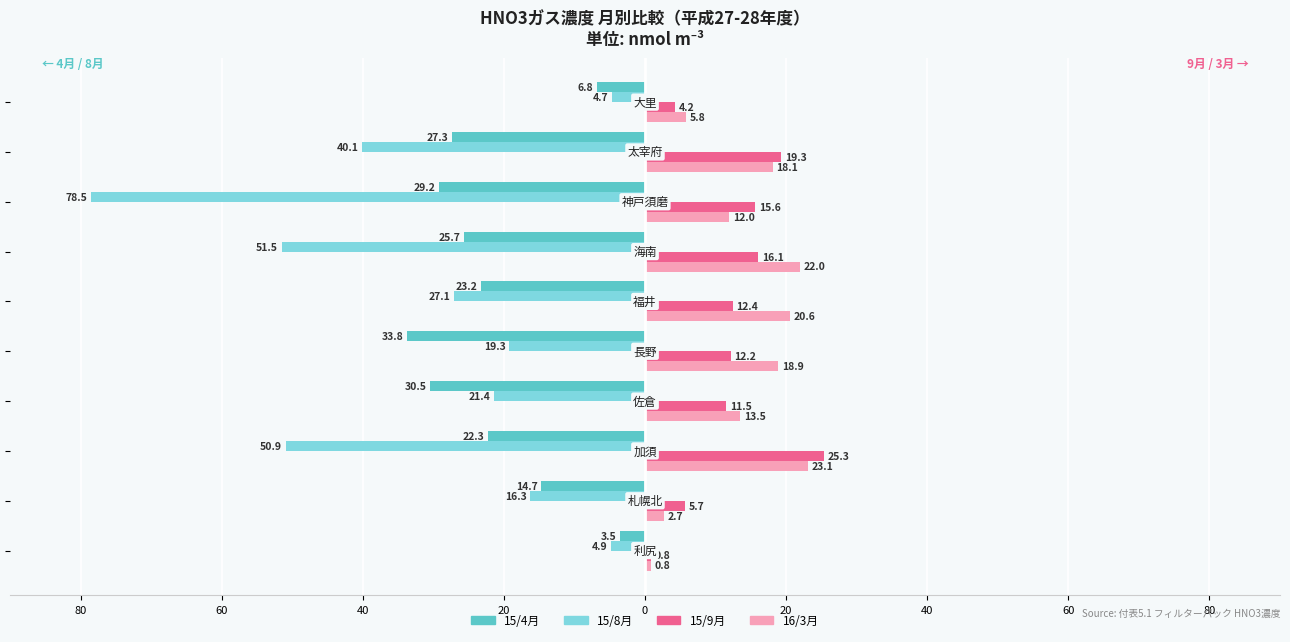

What are all the series names shown in the legend?

15/4月, 15/8月, 15/9月, 16/3月